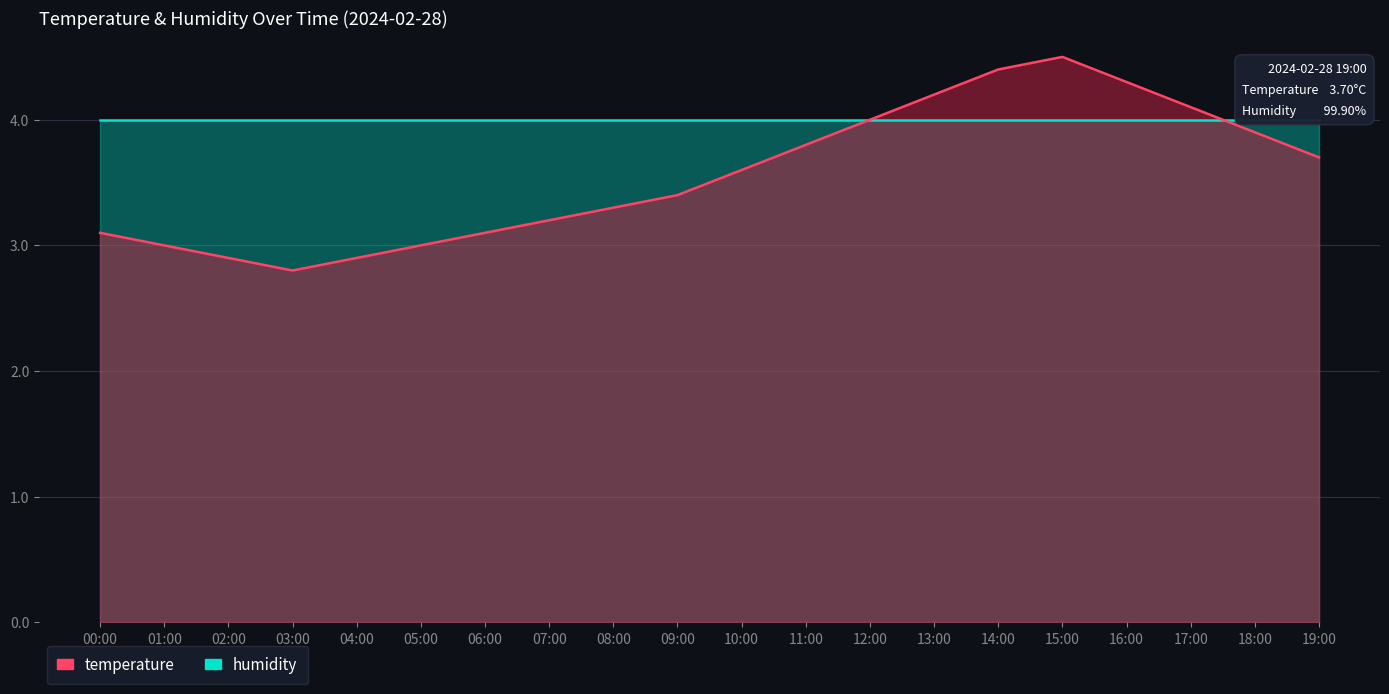

Reading left to right, extract all data points from this chart.

00:00=3.1	01:00=3.0	02:00=2.9	03:00=2.8	04:00=2.9	05:00=3.0	06:00=3.1	07:00=3.2	08:00=3.3	09:00=3.4	10:00=3.6	11:00=3.8	12:00=4.0	13:00=4.2	14:00=4.4	15:00=4.5	16:00=4.3	17:00=4.1	18:00=3.9	19:00=3.7